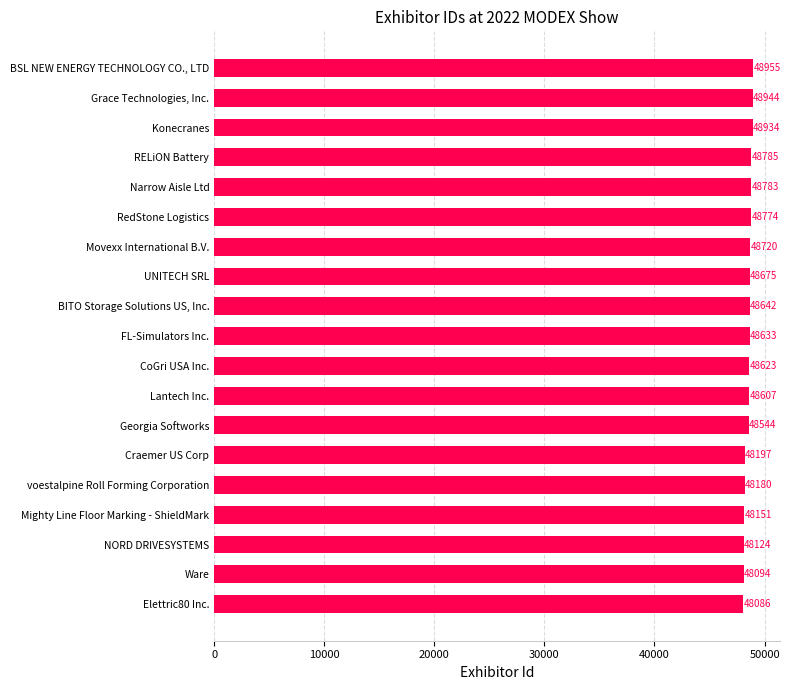

Rank the categories by value from lowest to highest.

Elettric80 Inc., Ware, NORD DRIVESYSTEMS, Mighty Line Floor Marking - ShieldMark, voestalpine Roll Forming Corporation, Craemer US Corp, Georgia Softworks, Lantech Inc., CoGri USA Inc., FL-Simulators Inc., BITO Storage Solutions US, Inc., UNITECH SRL, Movexx International B.V., RedStone Logistics, Narrow Aisle Ltd, RELiON Battery, Konecranes, Grace Technologies, Inc., BSL NEW ENERGY TECHNOLOGY CO., LTD